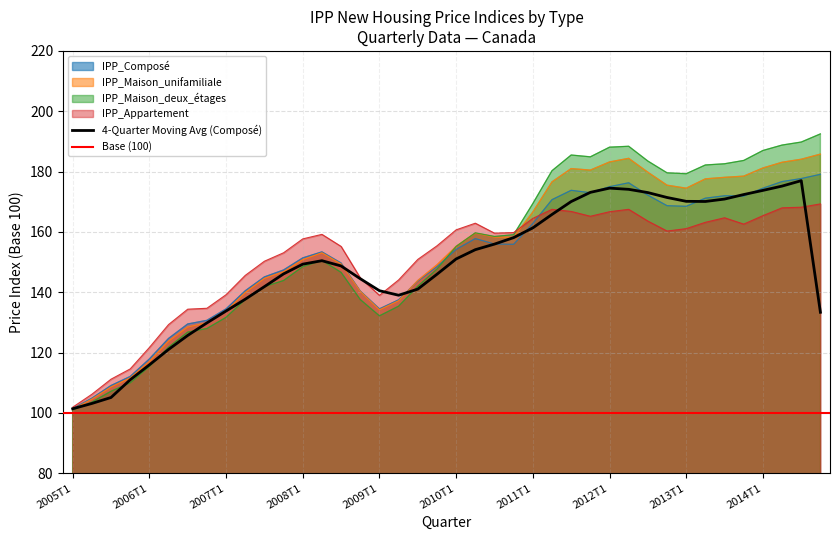

At which label does IPP_Appartement first exceed 159?

2008T2